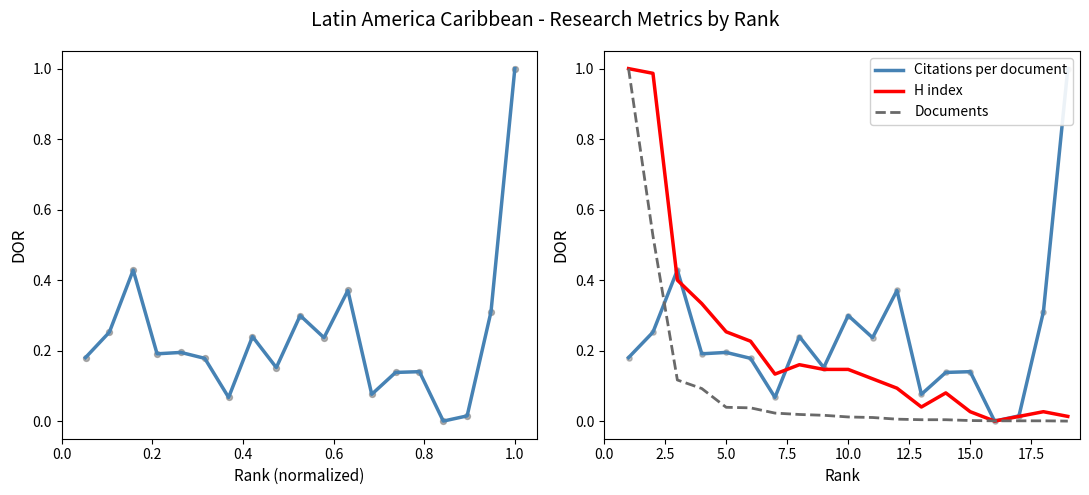

At how many categories does at least one series exceed 0?

19